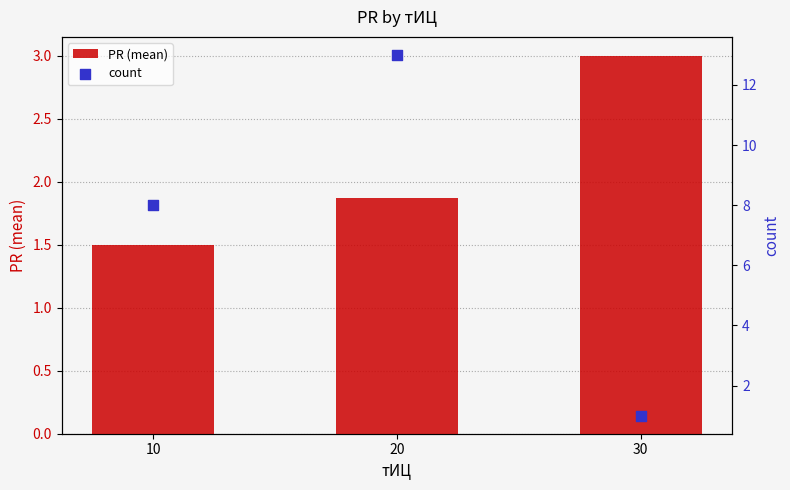

What are all the series names shown in the legend?

PR (mean), count